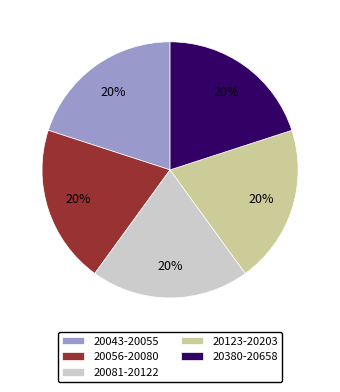

To the nearest percent, what is the average slice percentage?

20%